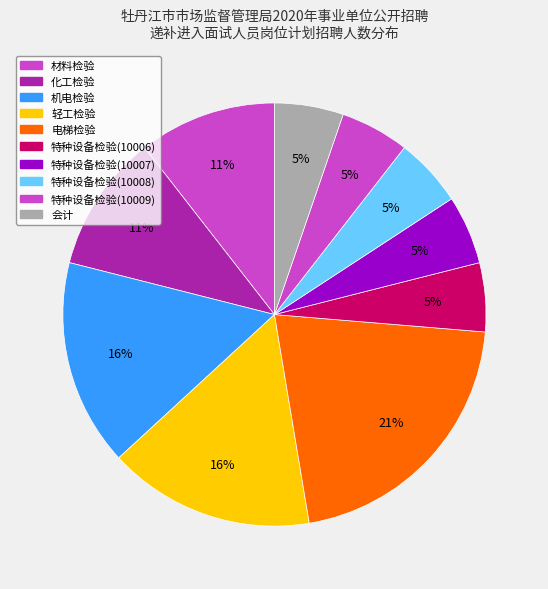

How many slices are in this pie chart?

10